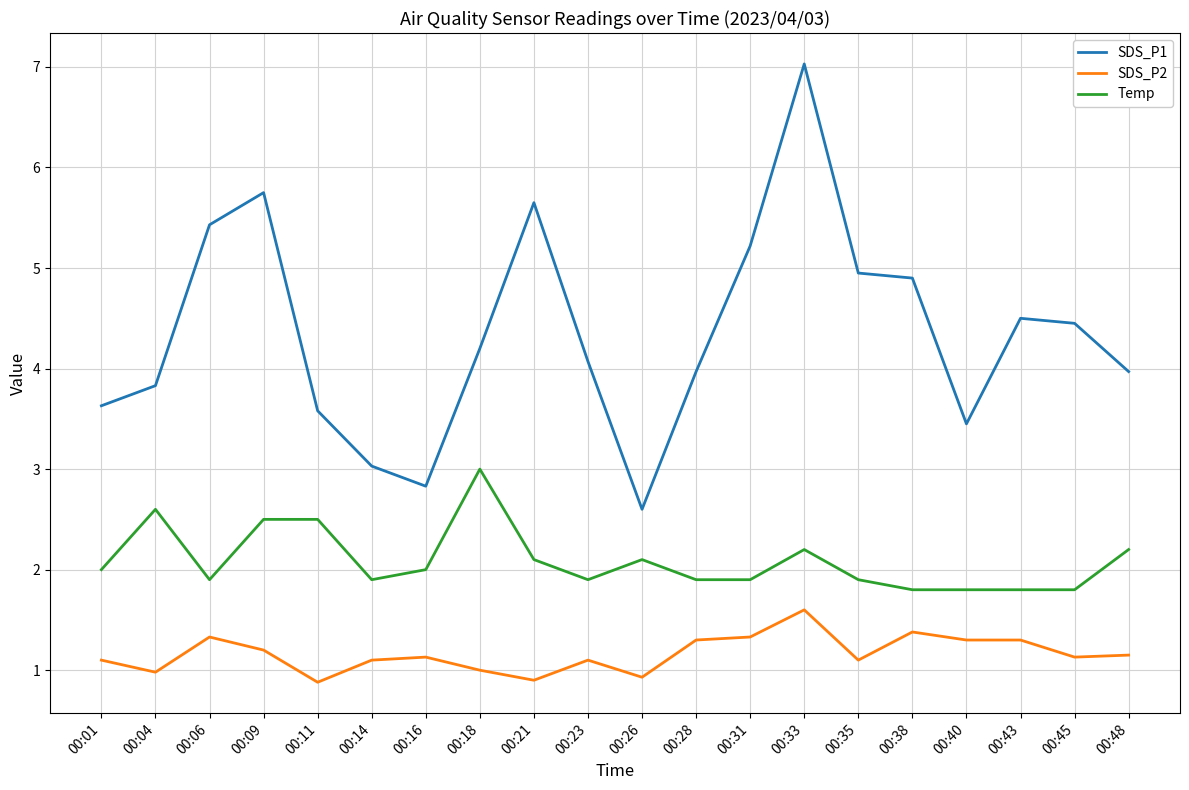

Is this an area chart (filled region under the line)?

No